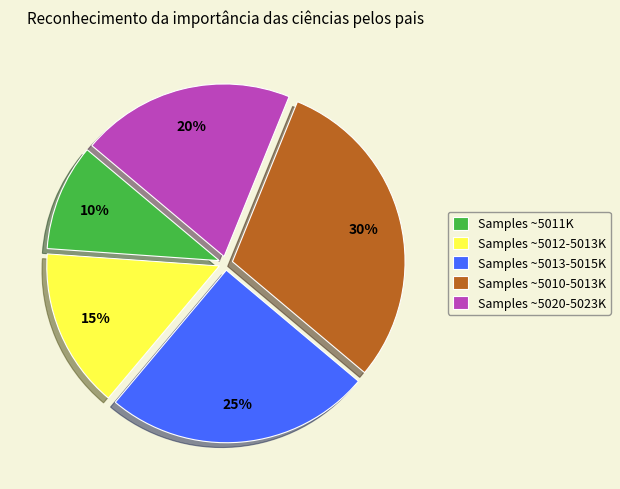

Rank the categories by value from lowest to highest.

Samples ~5011K, Samples ~5012-5013K, Samples ~5020-5023K, Samples ~5013-5015K, Samples ~5010-5013K